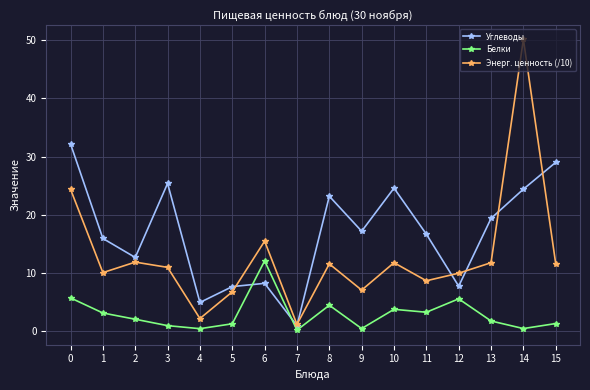

Count the number of categories in the chart.

16